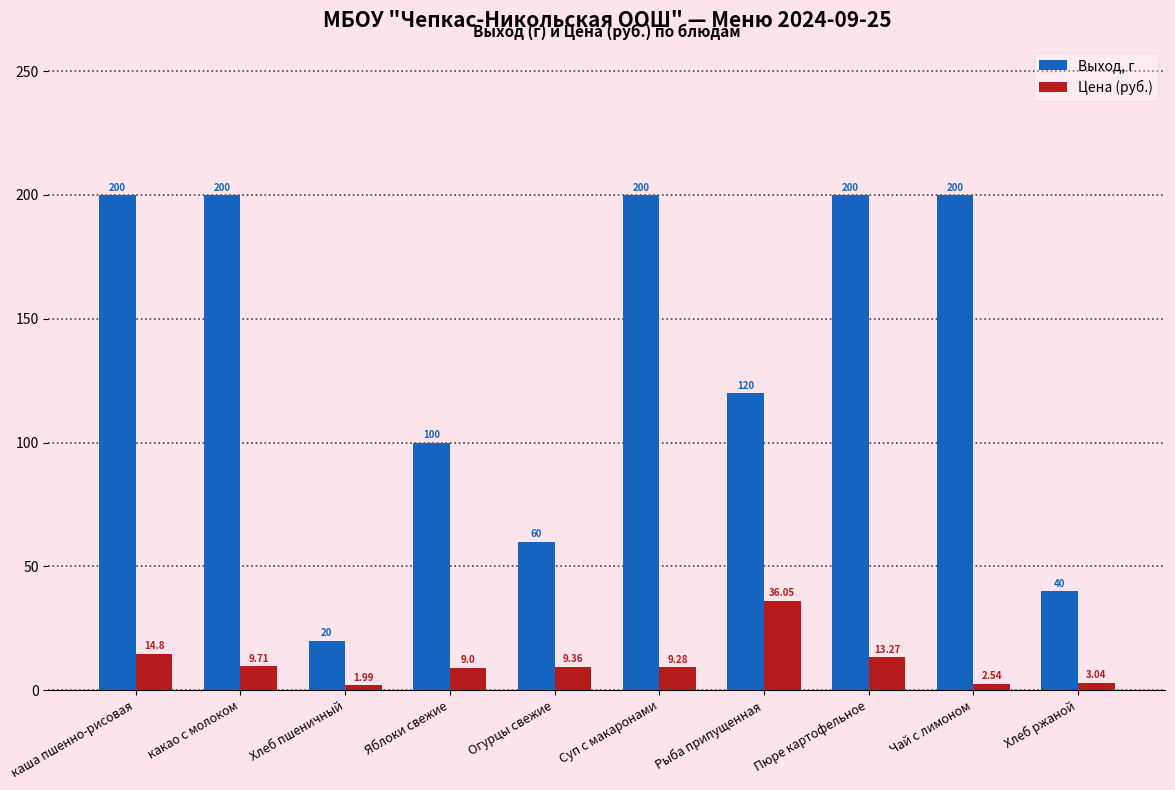

What is the label of the 9th bar from the left?

Чай с лимоном